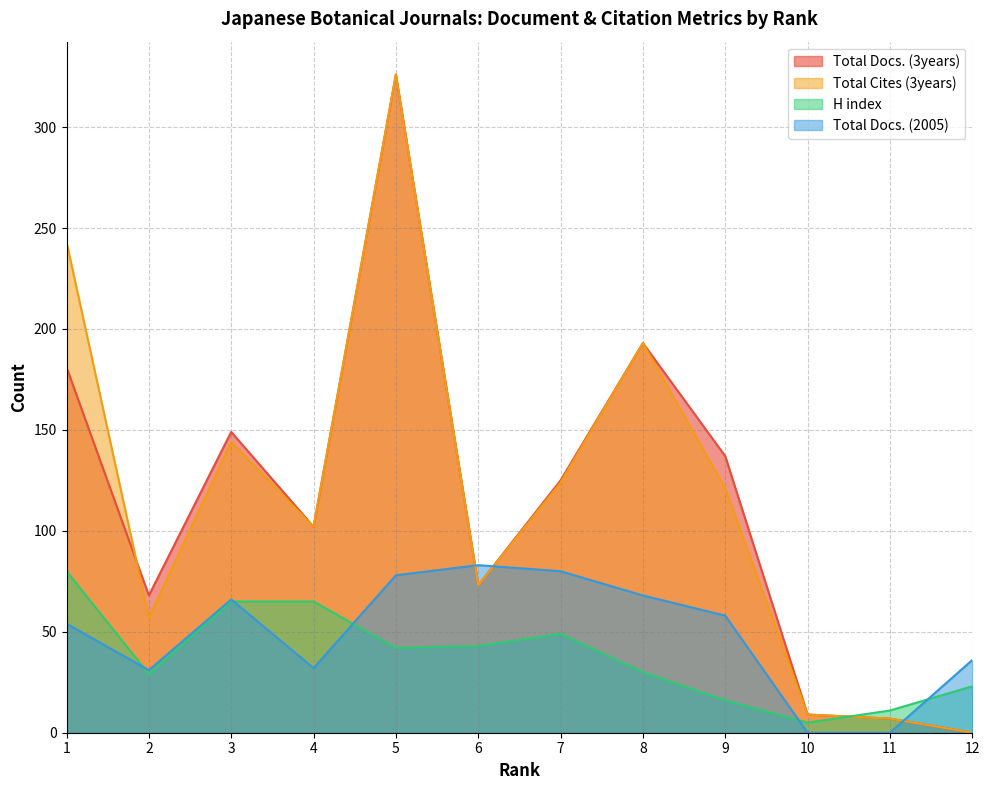

Which series has the largest range (max minus min)?

Total Docs. (3years)